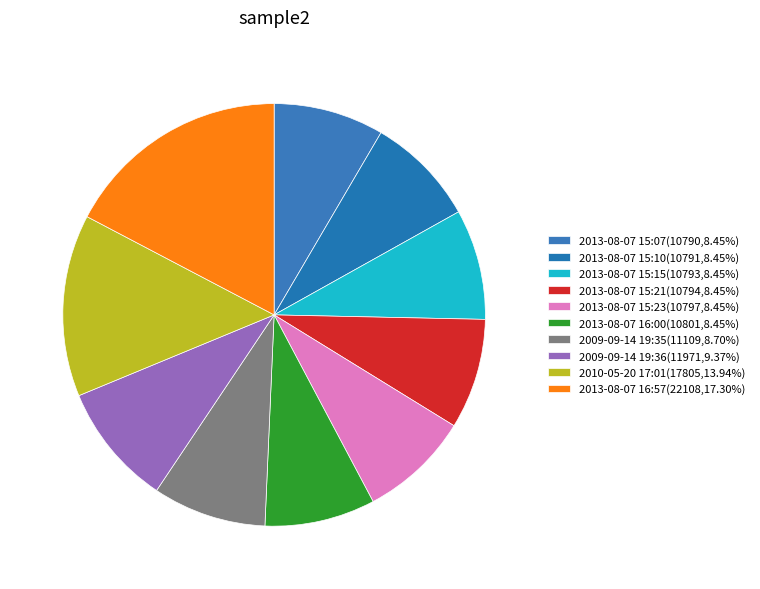

True or false: 2009-09-14 19:35 accounts for 9% of the total.

True